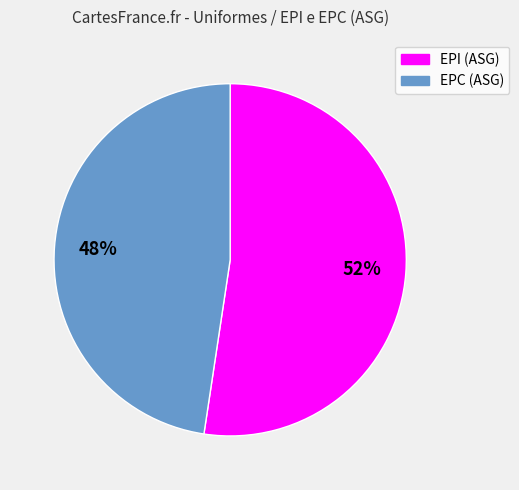

Count the number of slices in the pie.

2